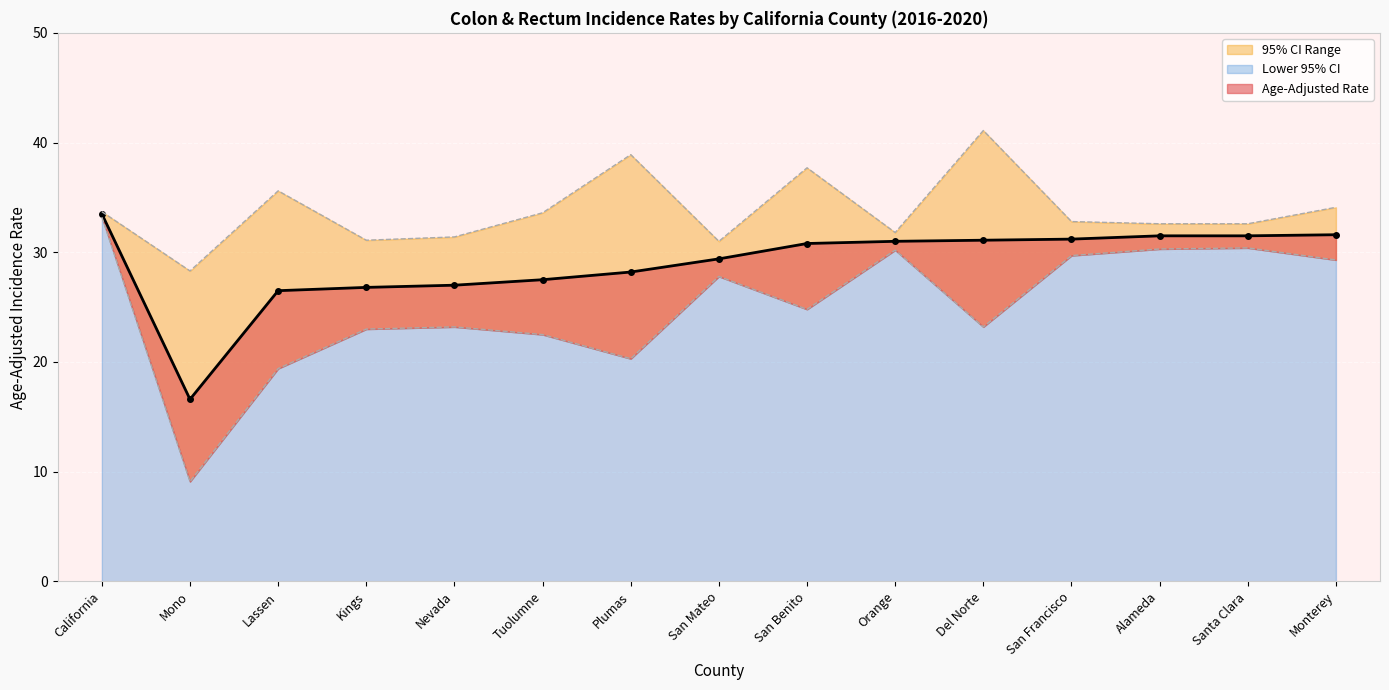

What is the label of the 12th point from the right?

Kings